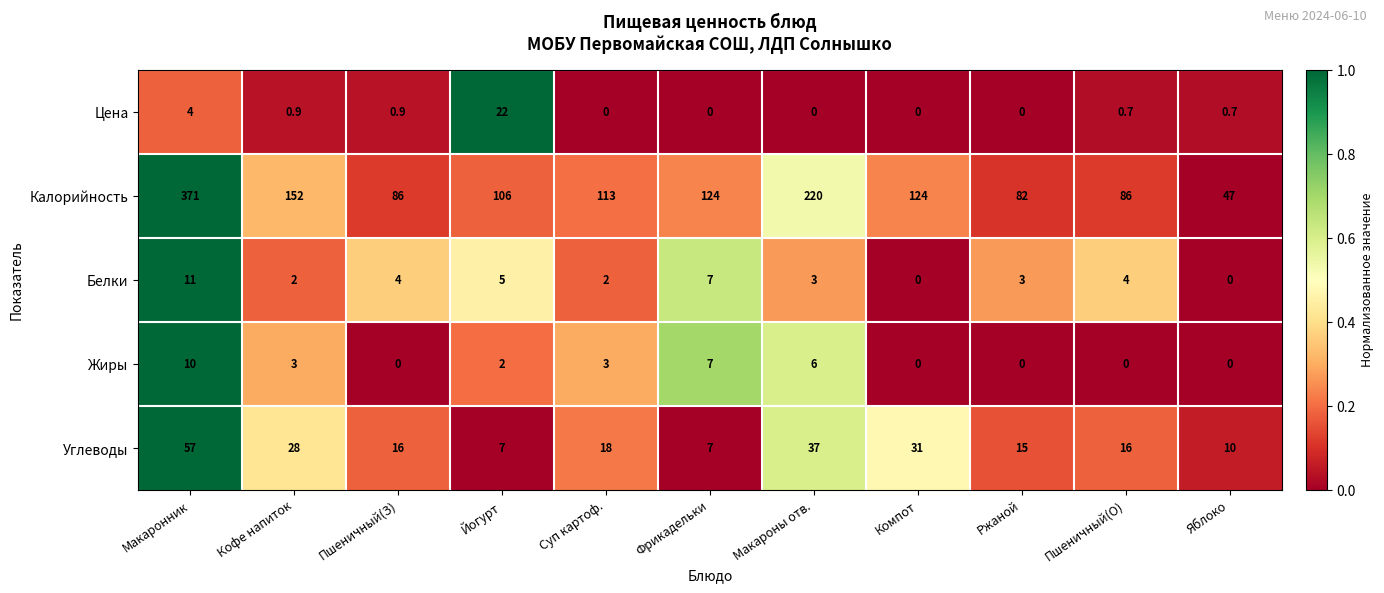

Is it true that Белки equals 3.2 at Суп картоф.?

False